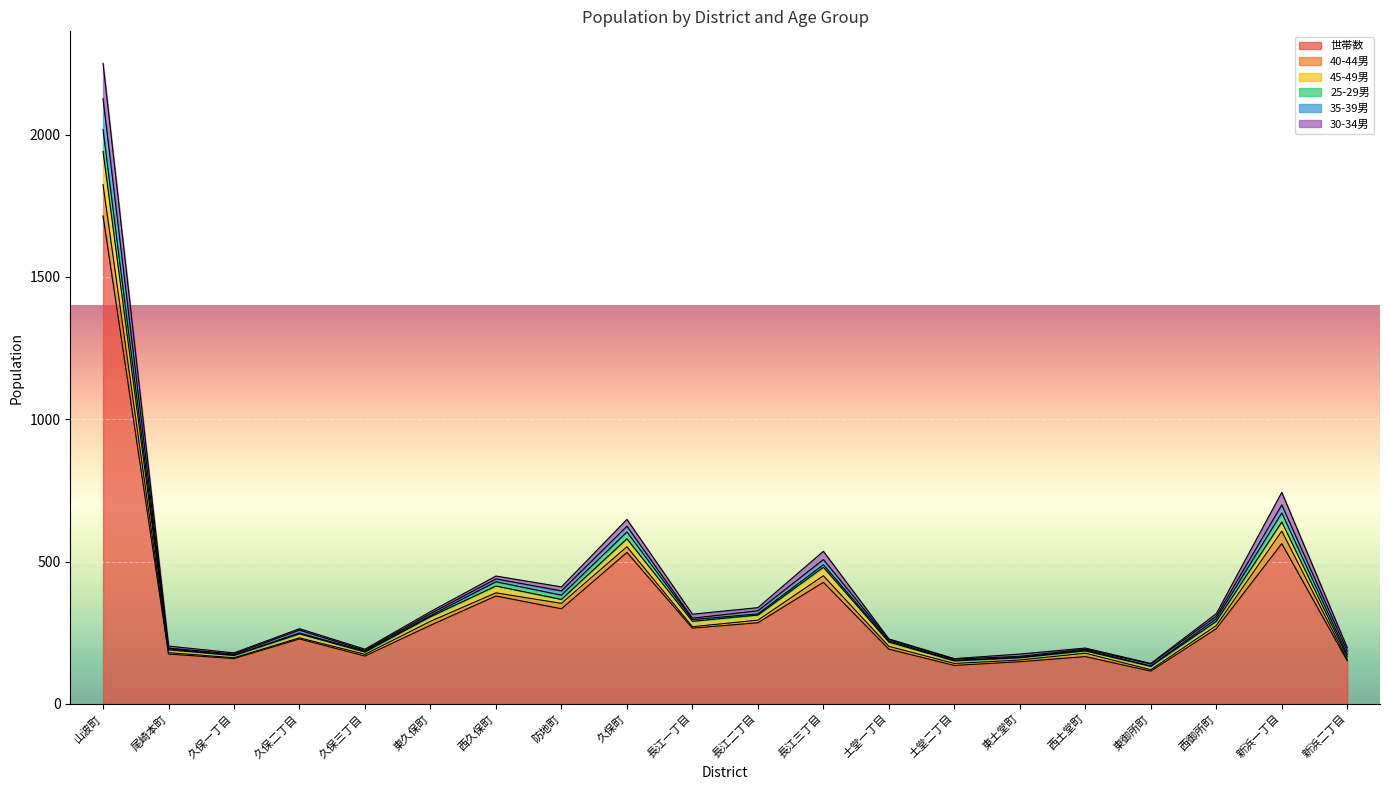

True or false: 世帯数 and 35-39男 cross at least once.

False